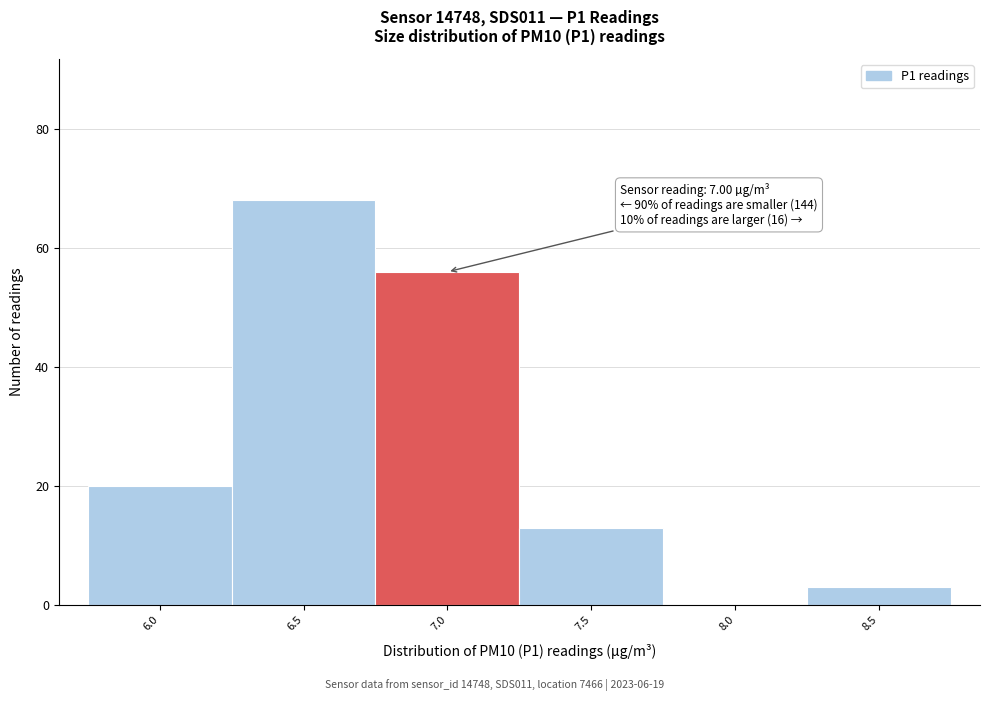

Reading left to right, list all the values displayed in this chart.

6.0=20	6.5=68	7.0=56	7.5=13	8.0=0	8.5=3